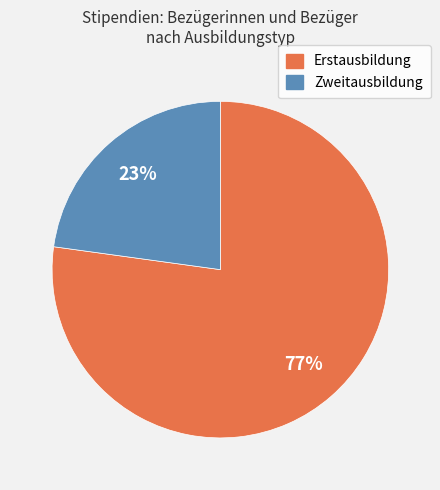

To the nearest percent, what is the average slice percentage?

50%